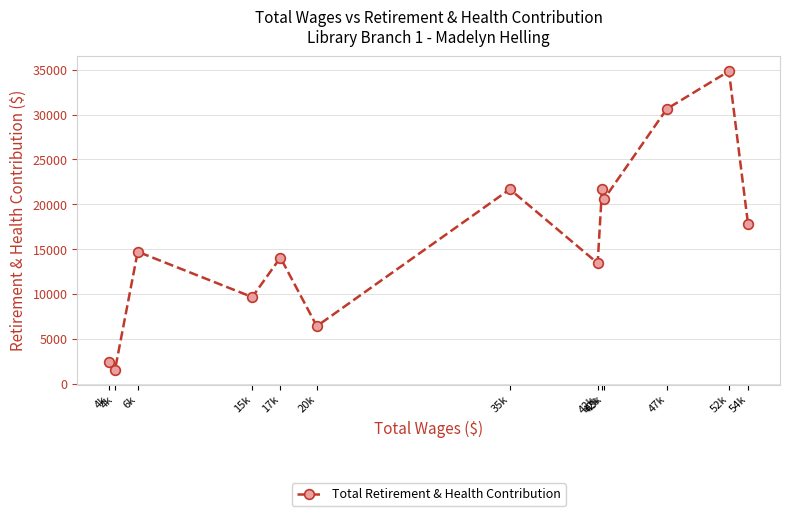

Is this an area chart (filled region under the line)?

No